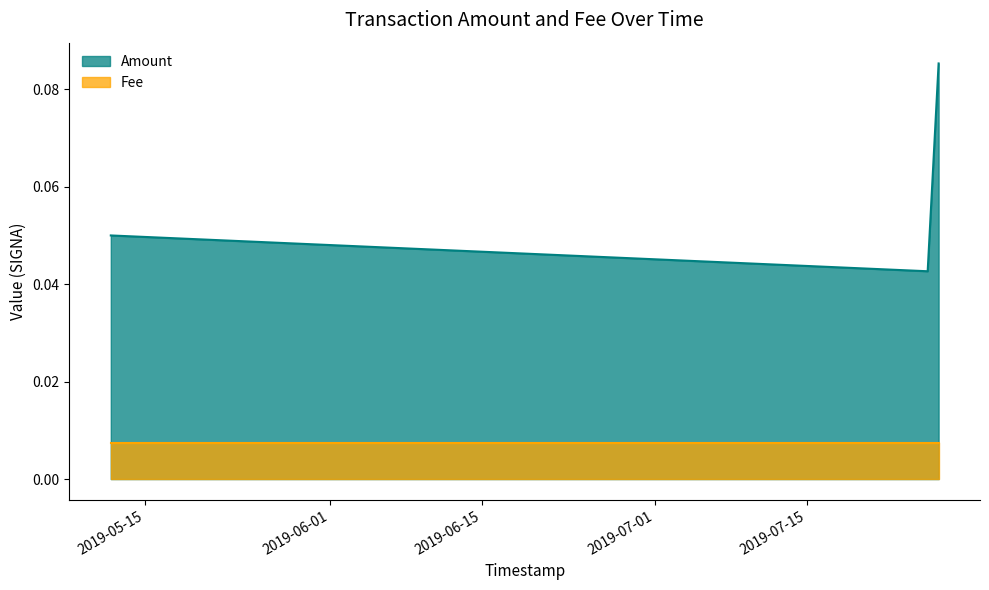

Reading left to right, extract all data points from this chart.

0.1	0.0	0.1